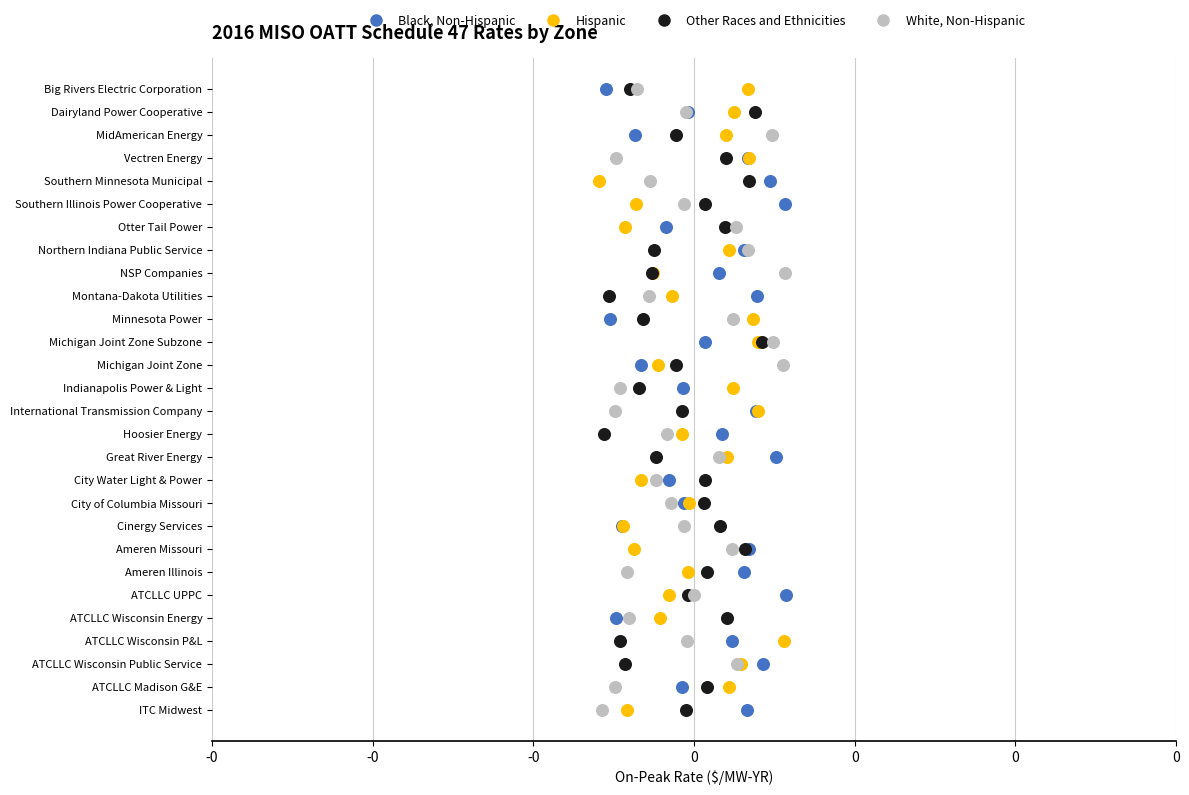

What are all the series names shown in the legend?

Black, Non-Hispanic, Hispanic, Other Races and Ethnicities, White, Non-Hispanic